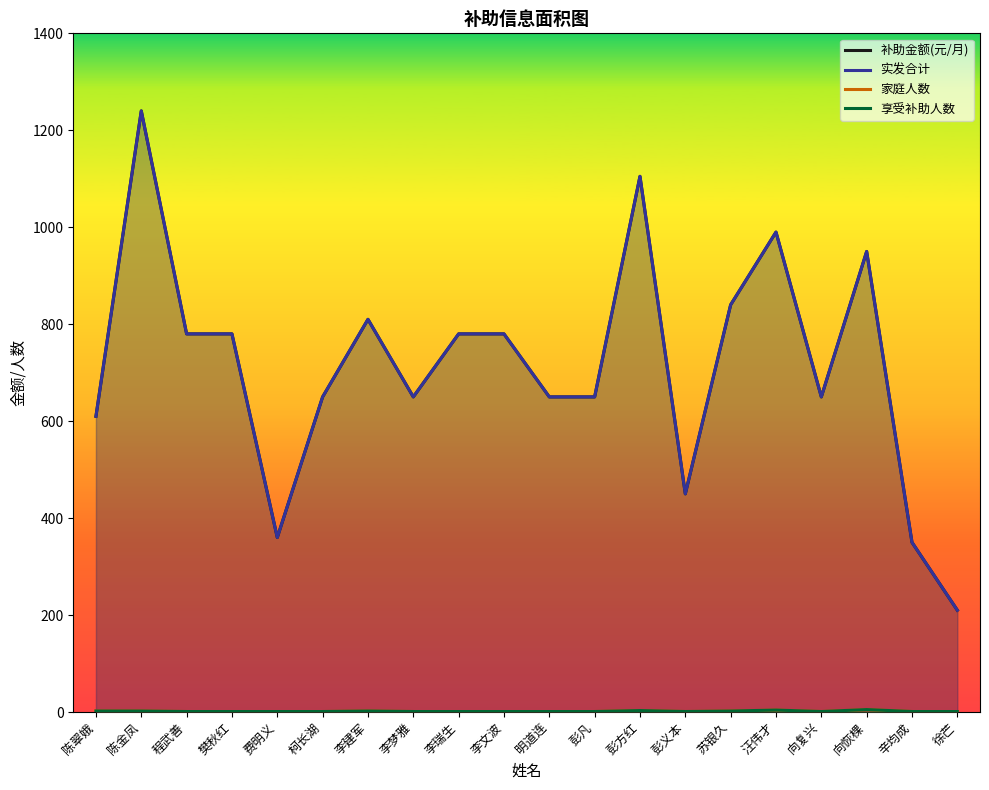

True or false: 家庭人数 and 补助金额(元/月) cross at least once.

False